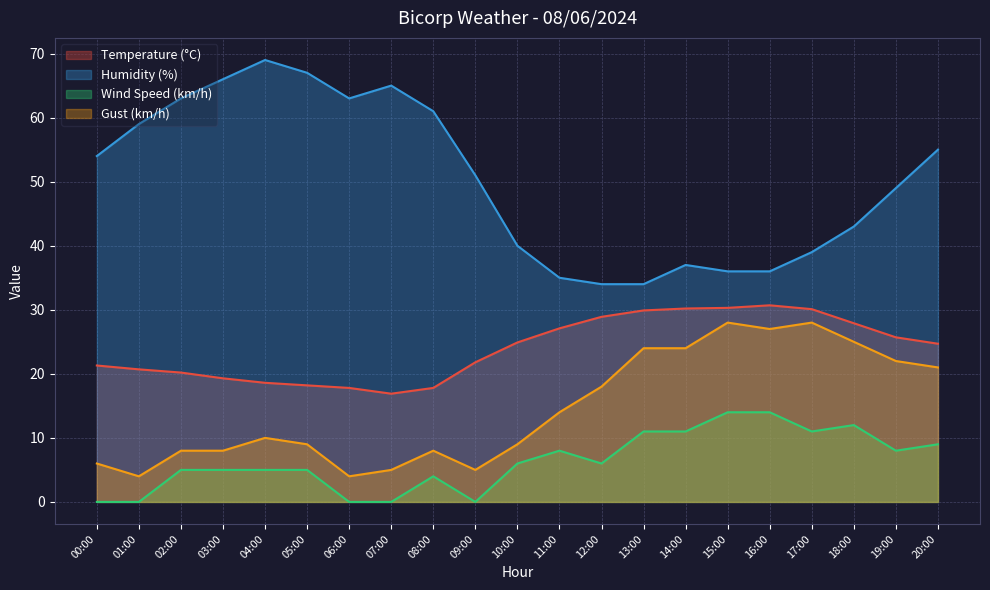

At which label does Humidity (%) reach its minimum?

12:00